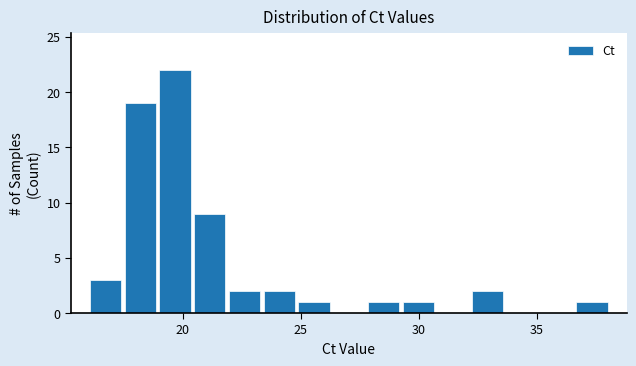

Read against the x-axis, roughly where is the centre of the tallest bar?

19.5